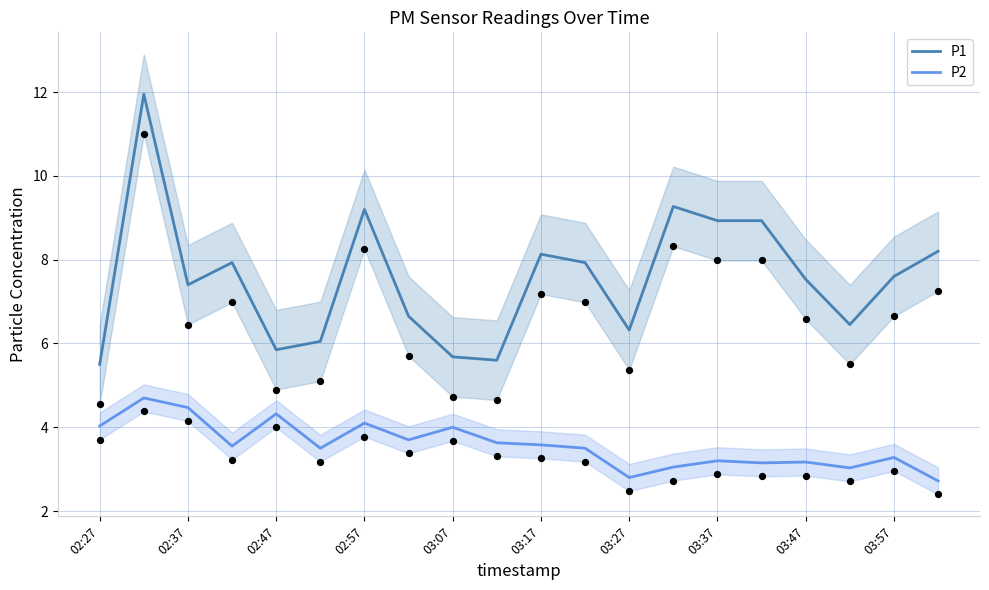

Which series has the widest spread of Y values?

P1